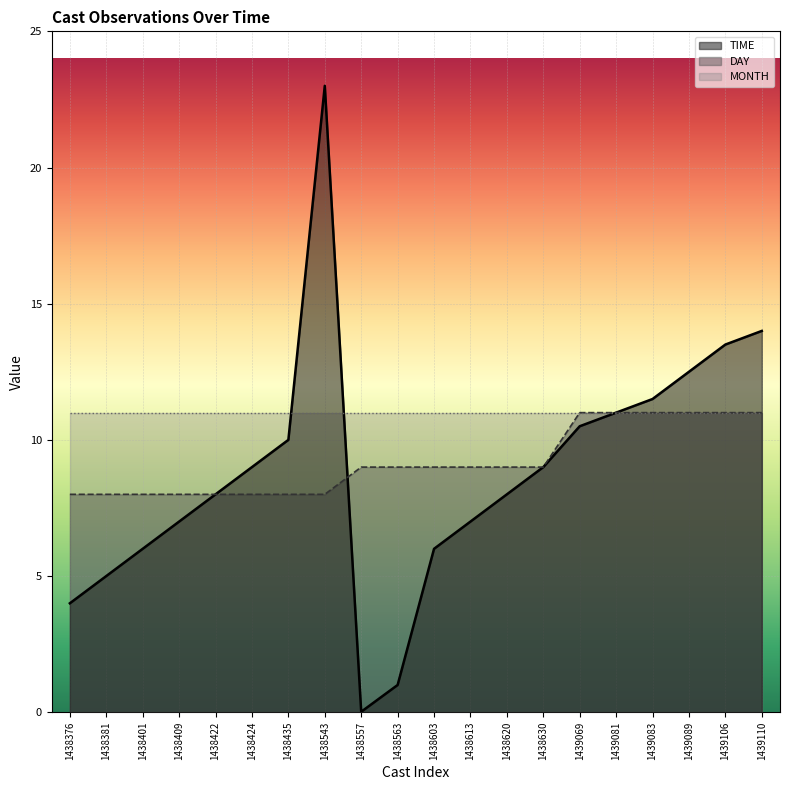

Which series has the largest range (max minus min)?

TIME